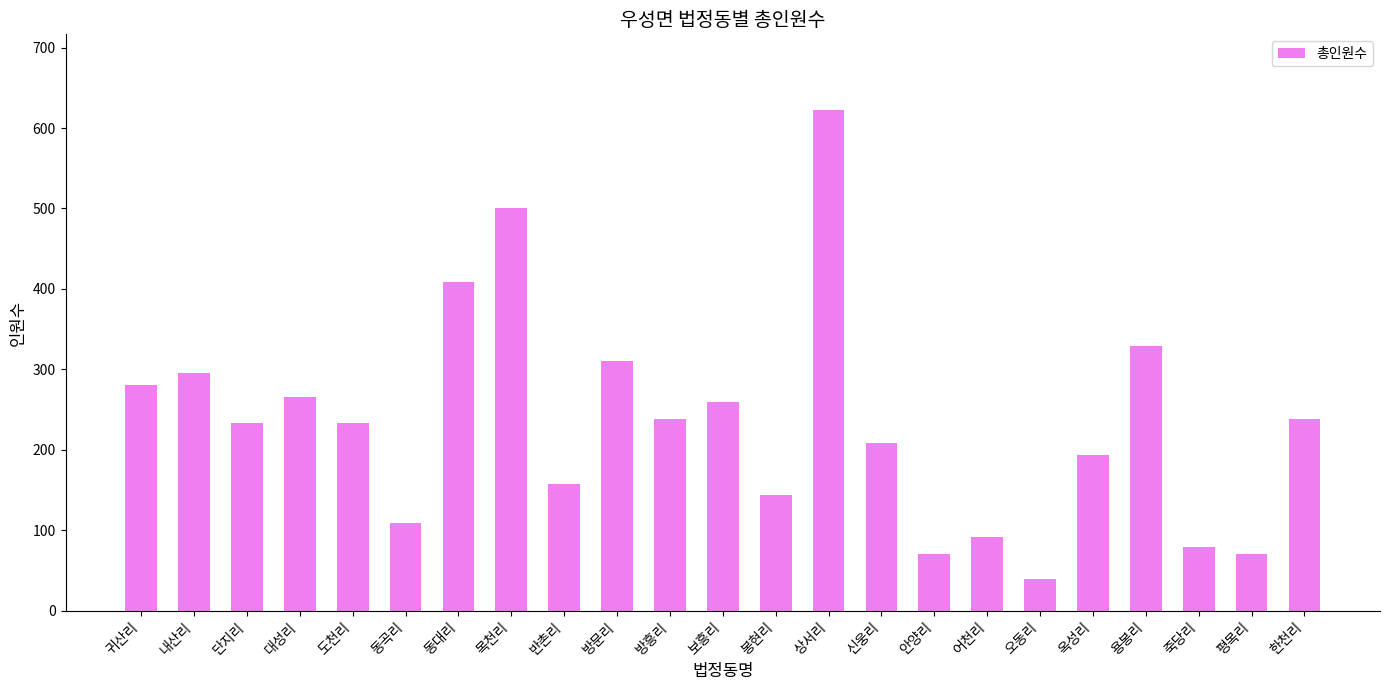

Is it true that the value at 한천리 is 238?

True